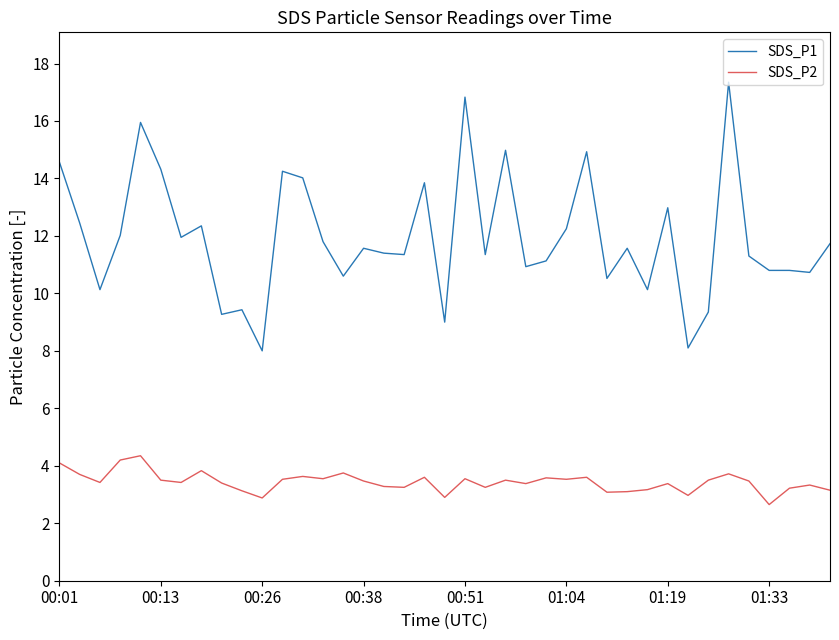

How many series are shown in this chart?

2